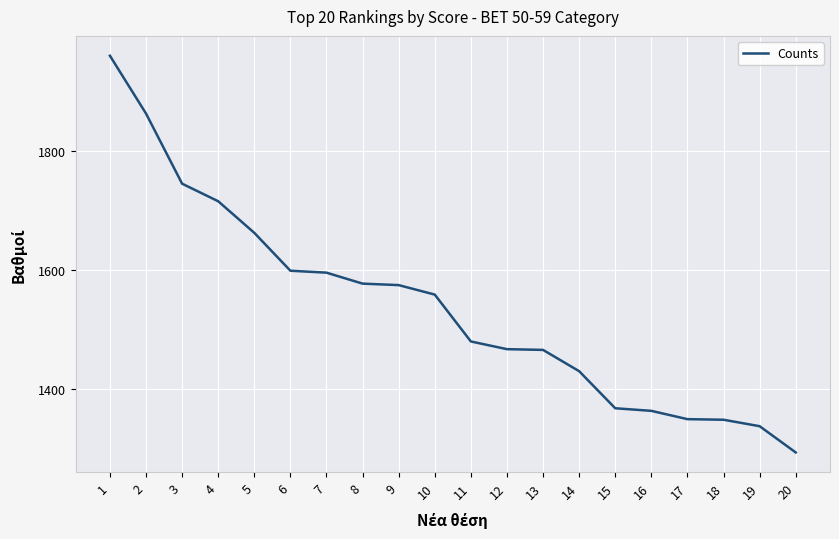

Which has a higher value, 8 or 16?

8